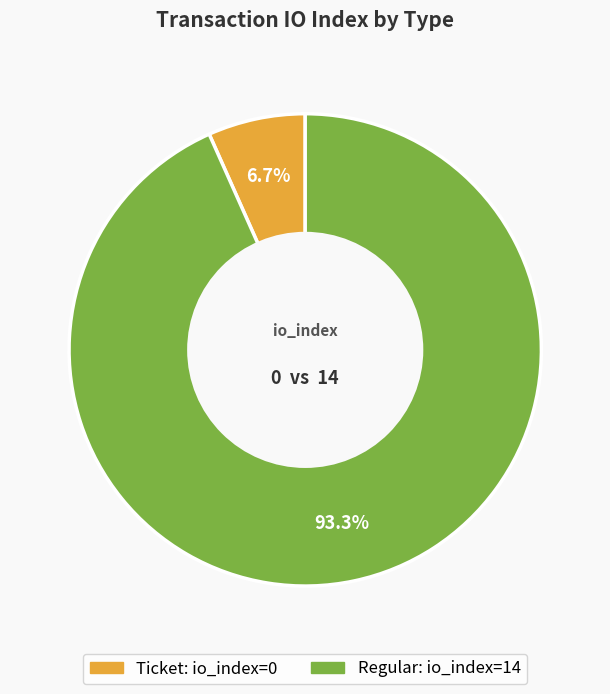

Is there a majority slice in this chart?

Yes